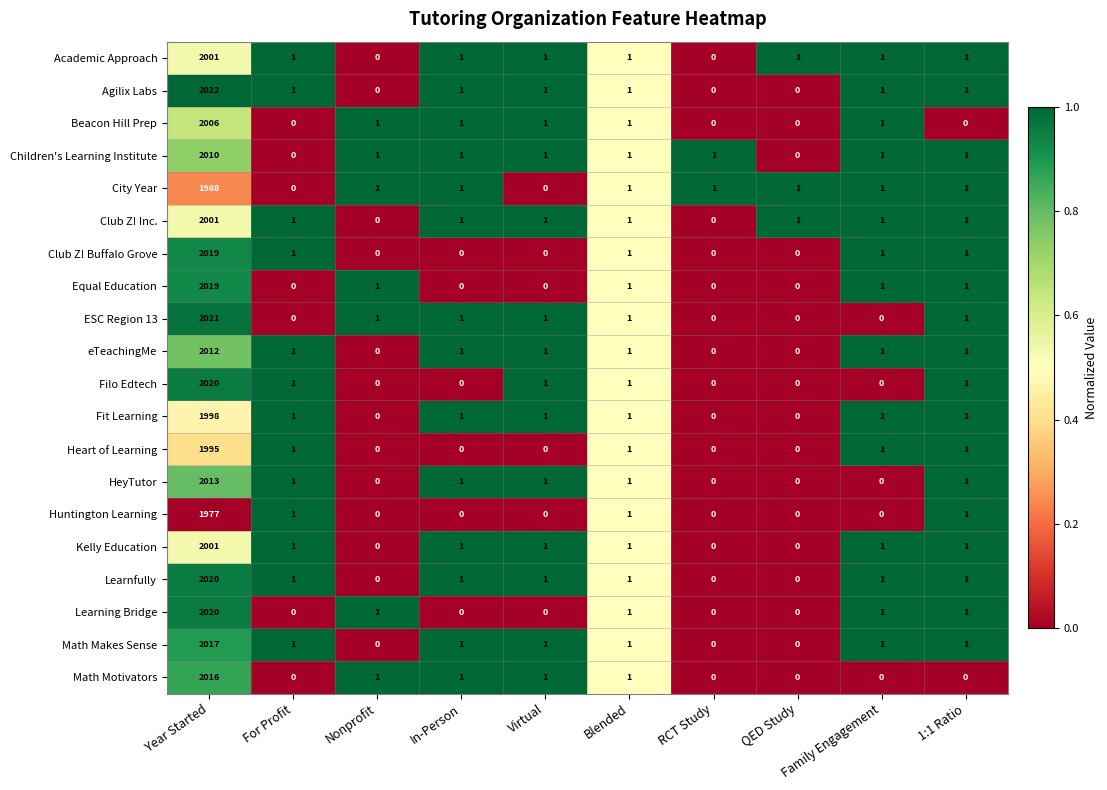

How many values in the Huntington Learning series exceed 0?

4